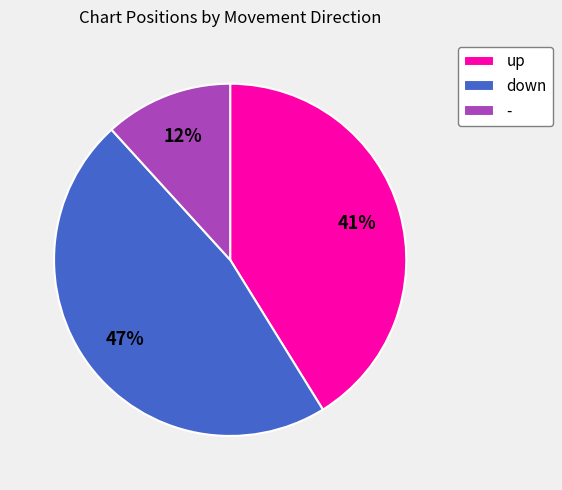

To the nearest percent, what is the combined percentage of up and down?

88%